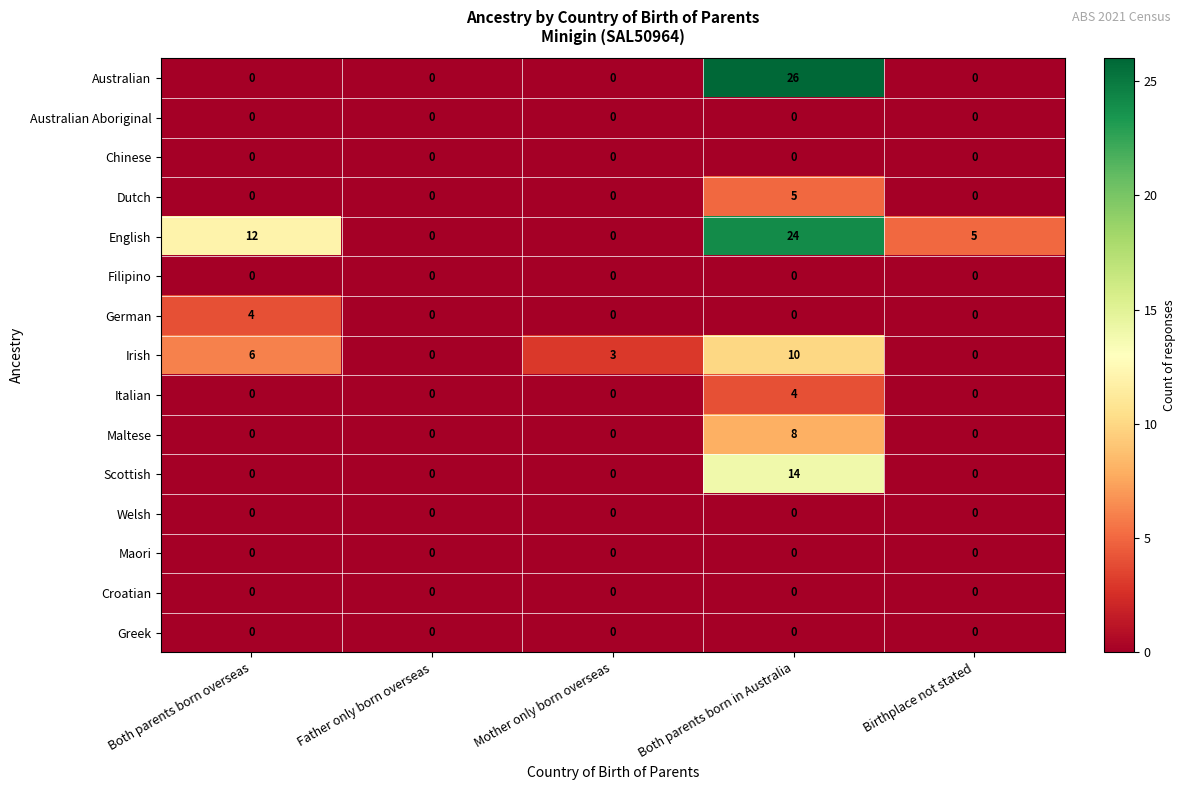

How many values in the Dutch series exceed 0?

1